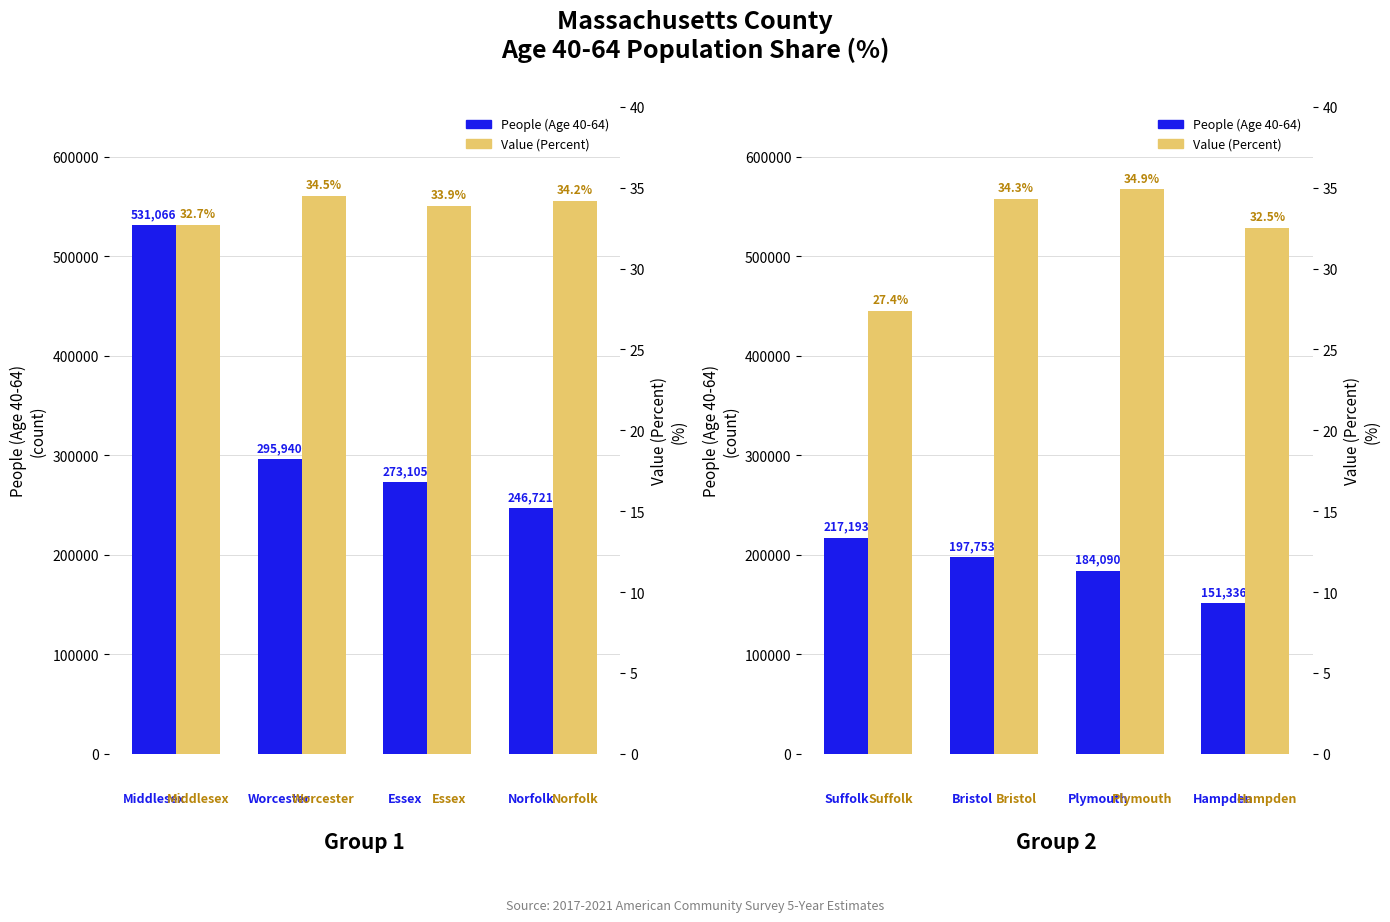

Are the bars grouped side by side (vs. stacked)?

Yes